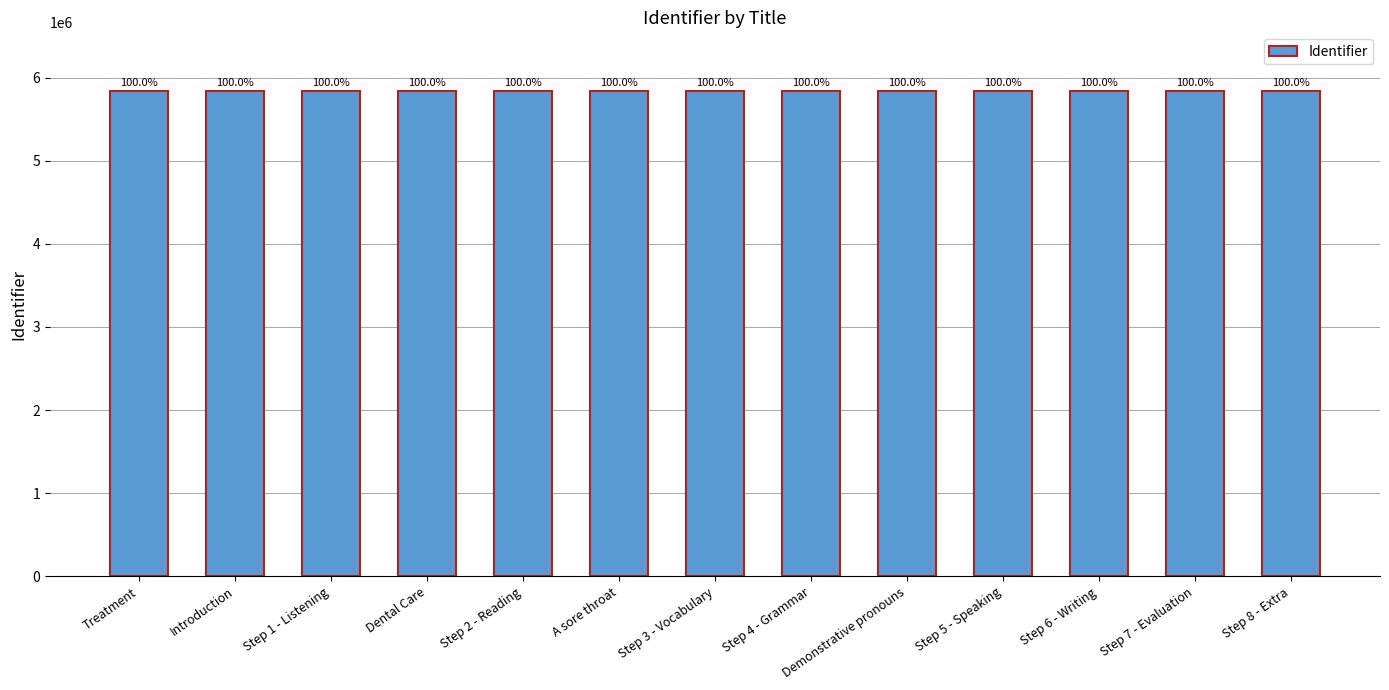

What is the greatest value displayed?

5842448